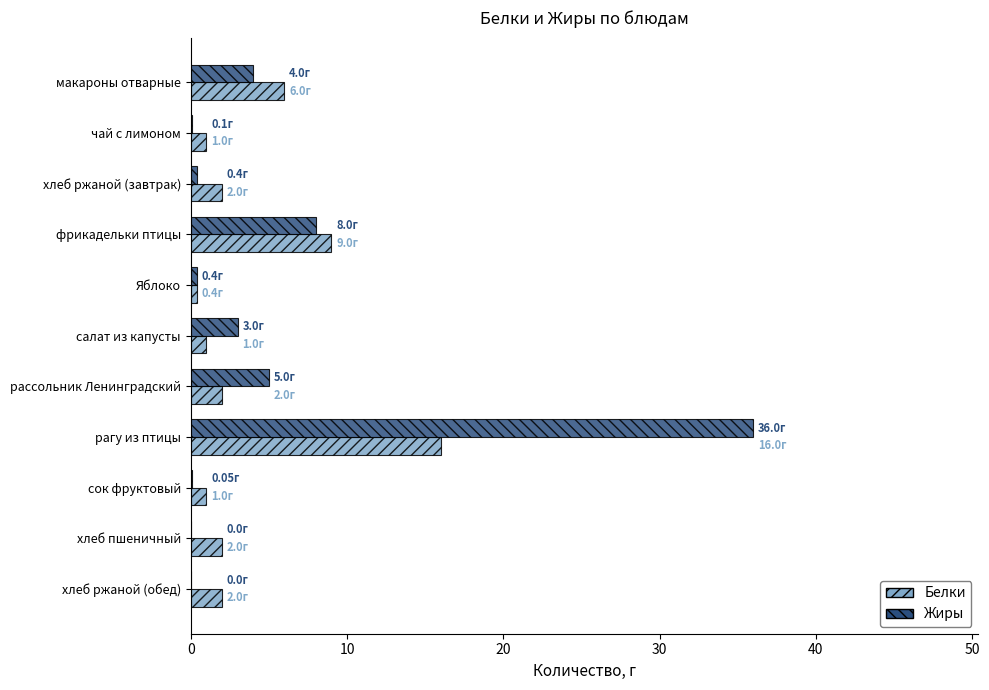

Is the value of Белки at макароны отварные greater than the value of Жиры at салат из капусты?

Yes